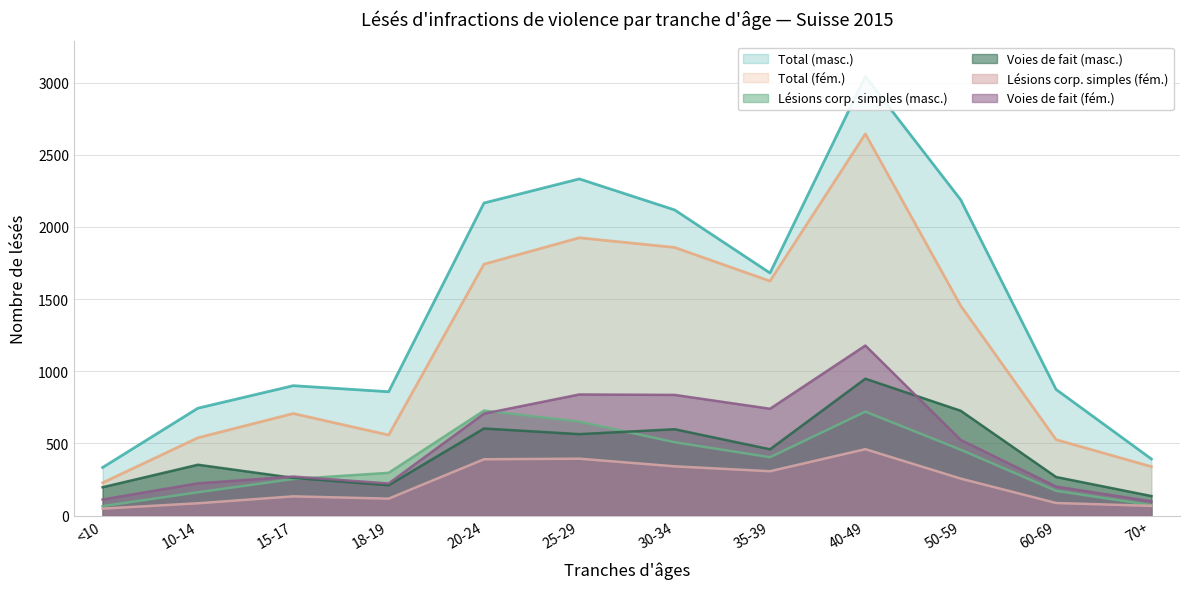

How many lines are shown in the chart?

6